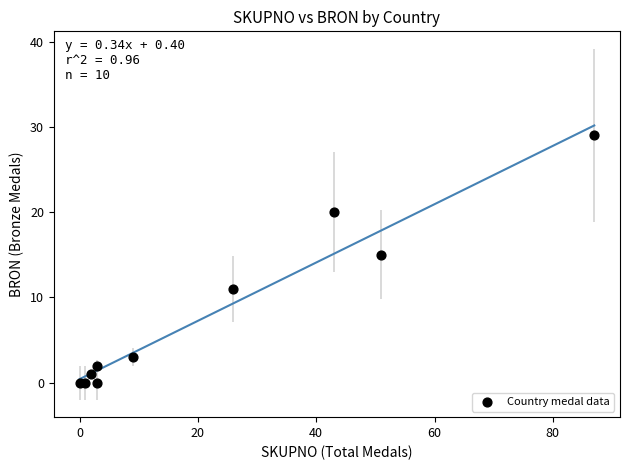

What Y value in the scatter plot is closest to 14?

15